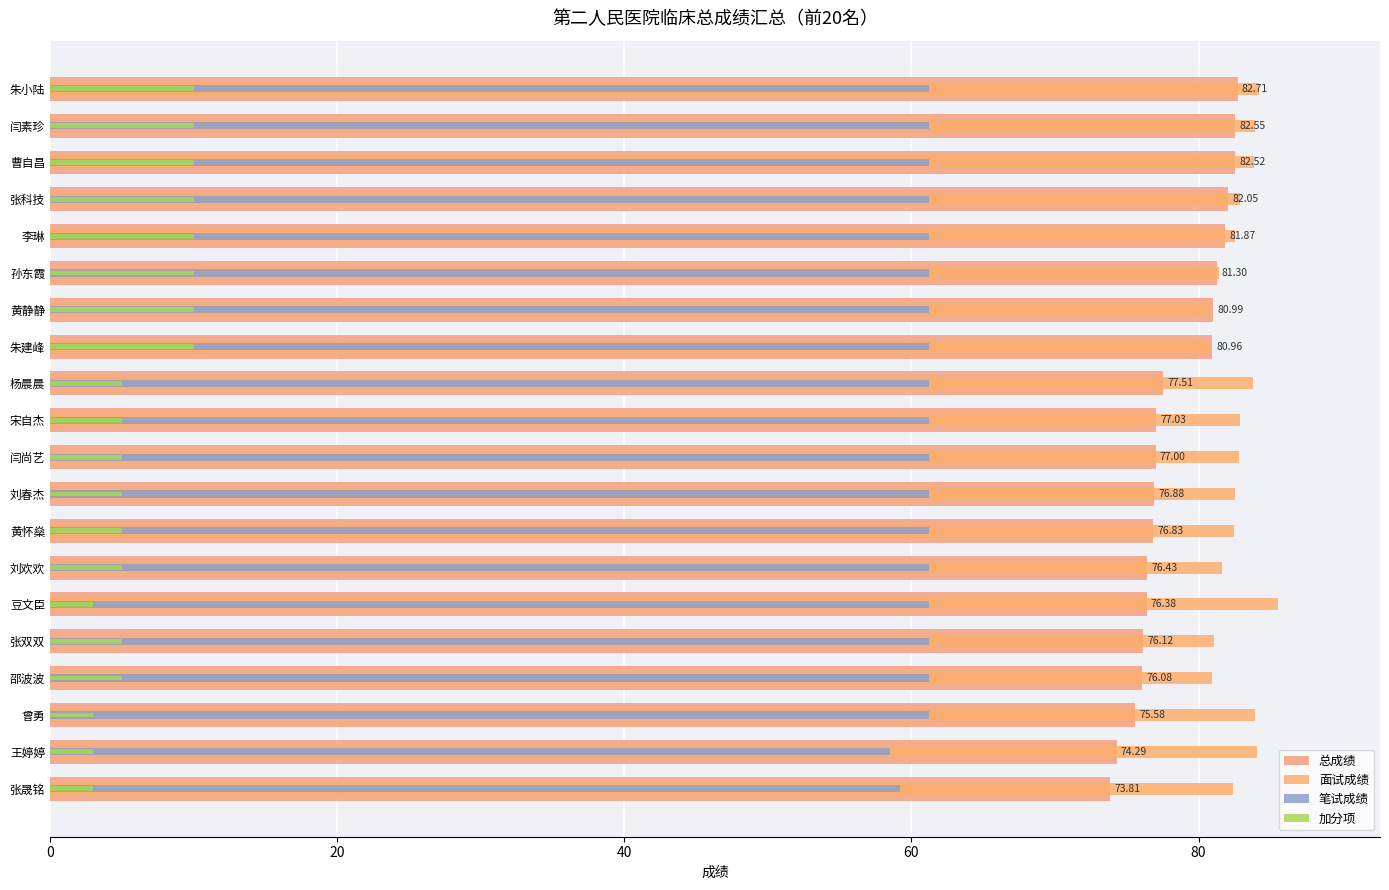

At how many categories does at least one series exceed 3?

20